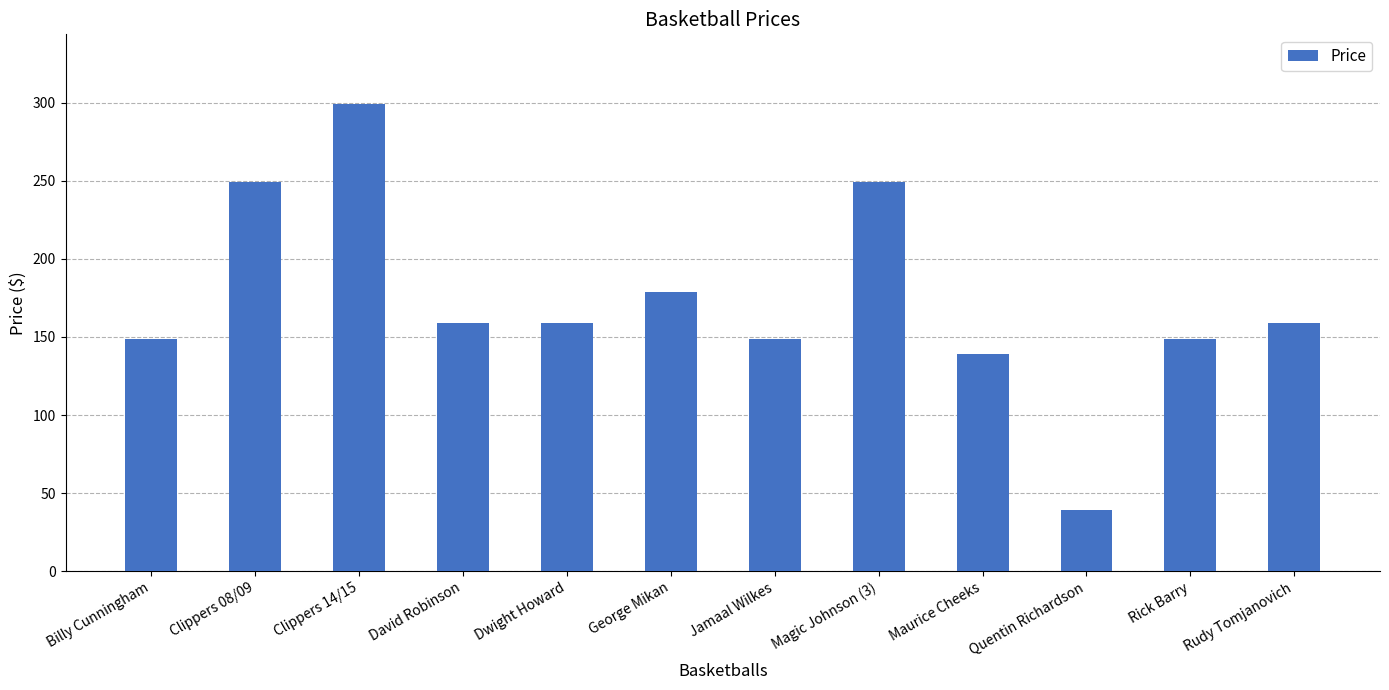

At which label does the data first exceed 159?

Clippers 08/09